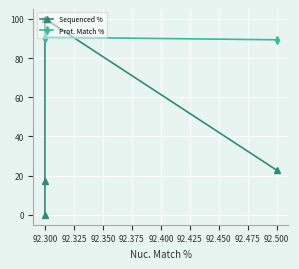

What is the difference between the Sequenced % values at 92.300 and 92.500?

5.5